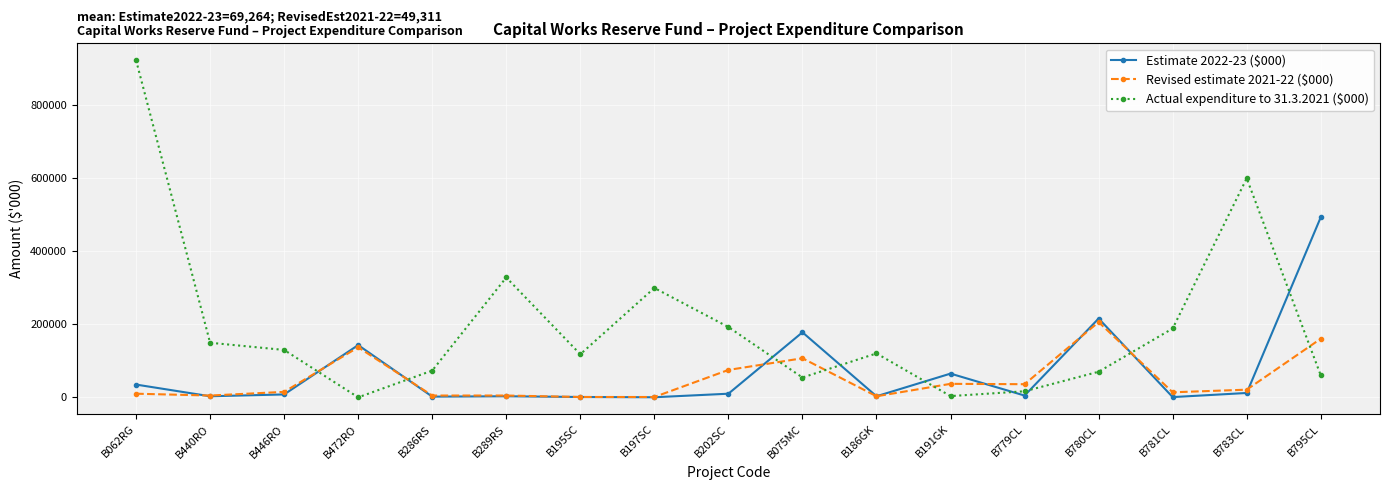

Read the Estimate 2022-23 ($000) value at B779CL.

4922